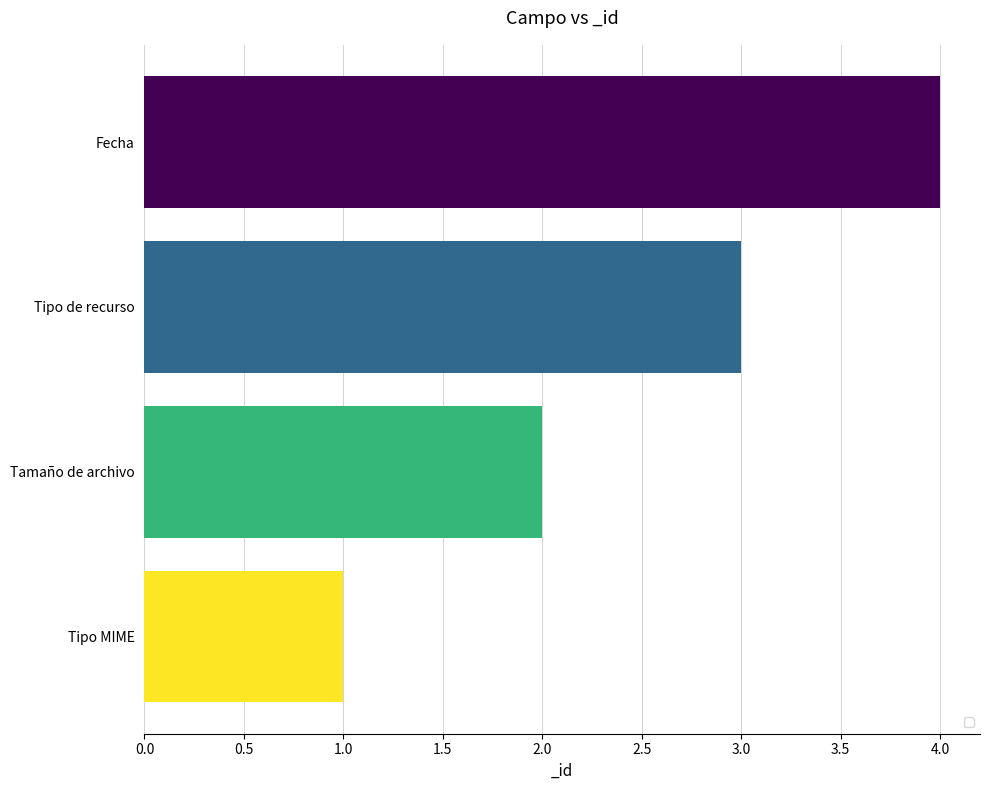

How many data points does each series have?

4